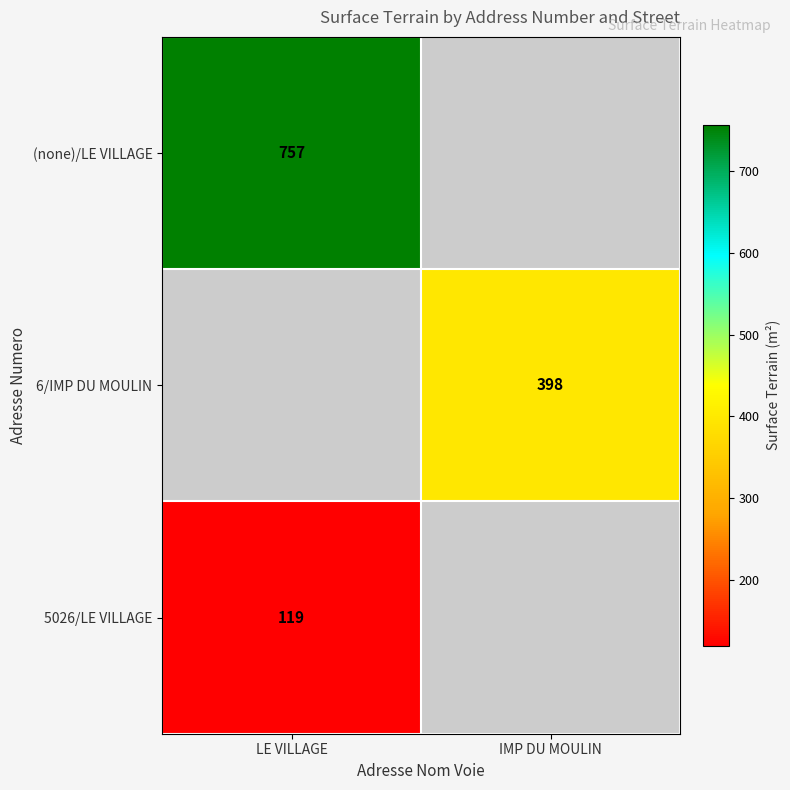

The value of 5026/LE VILLAGE at LE VILLAGE is 119. True or false?

True